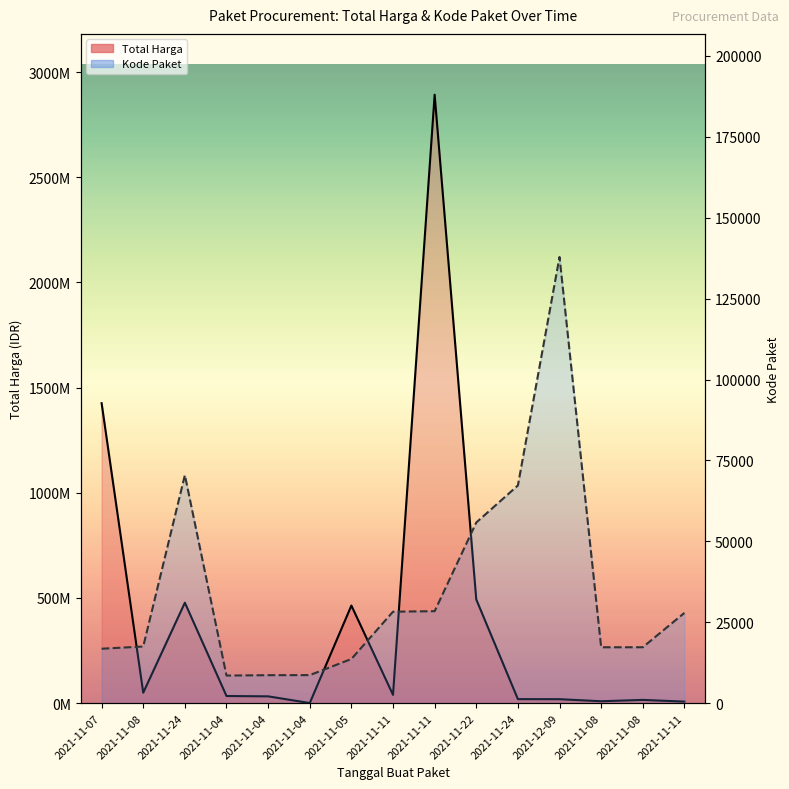

At which label is Kode Paket closest to 73203?

2021-11-24